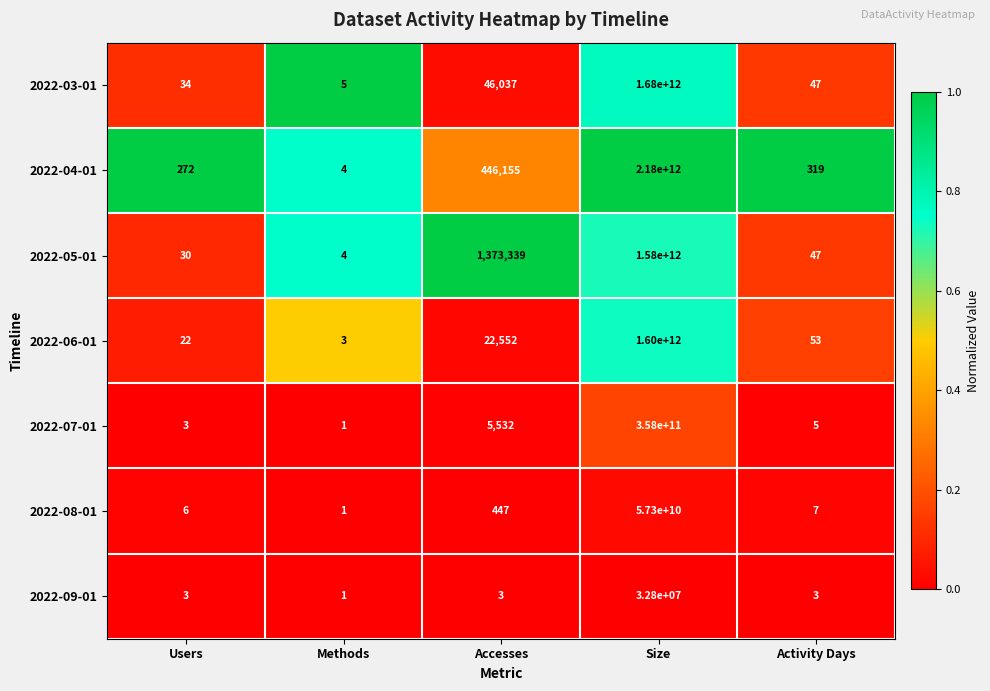

Between Accesses and Size, which series saw the biggest shift?

2022-04-01